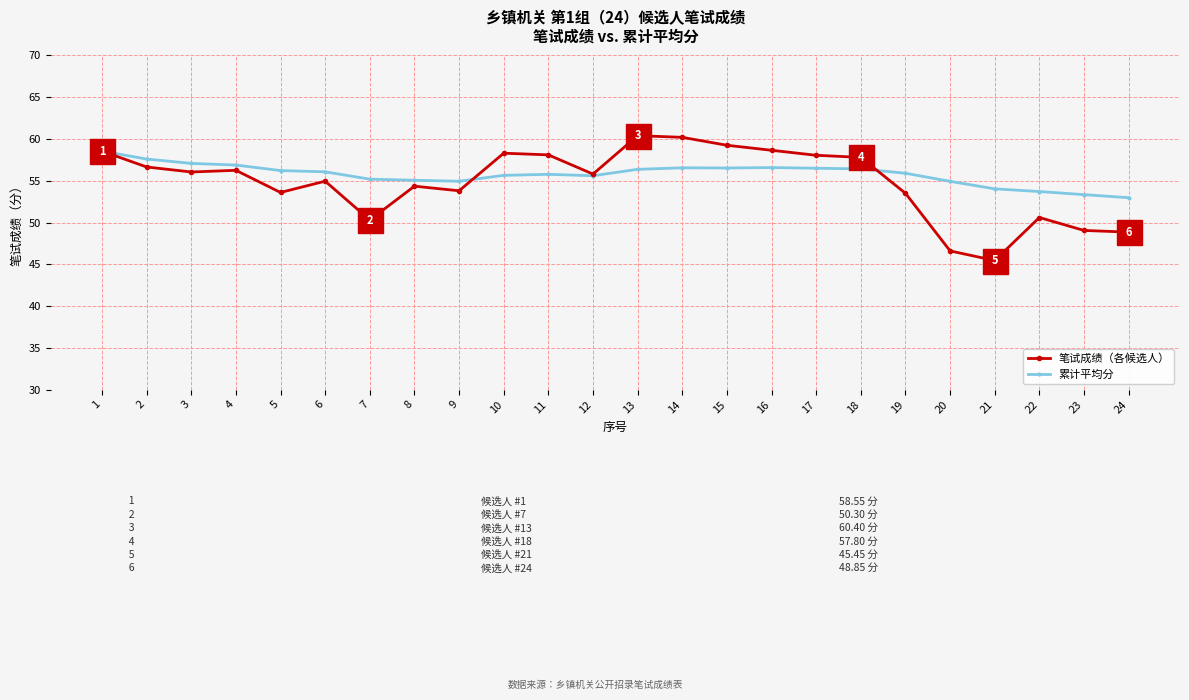

What is the total value across all series at 14?

116.8